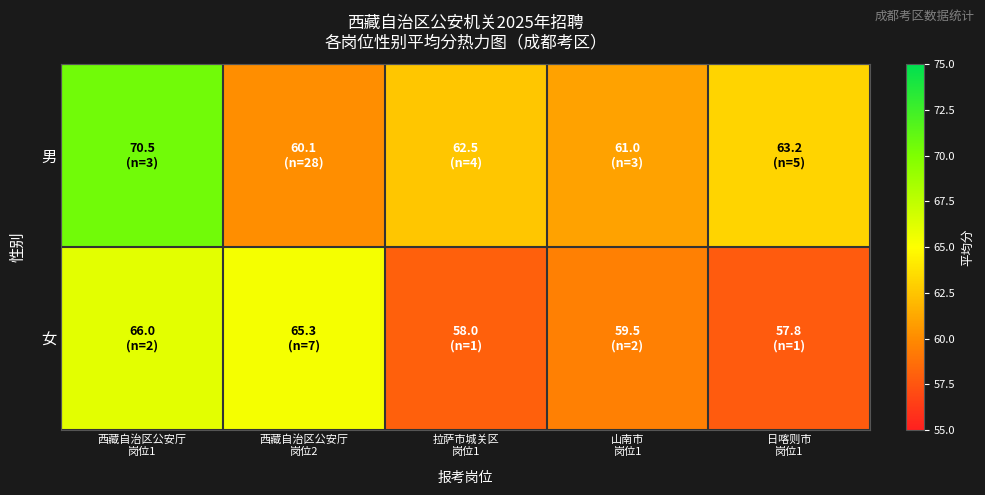

What is the total value across all series at 西藏自治区公安厅
岗位1?

136.6